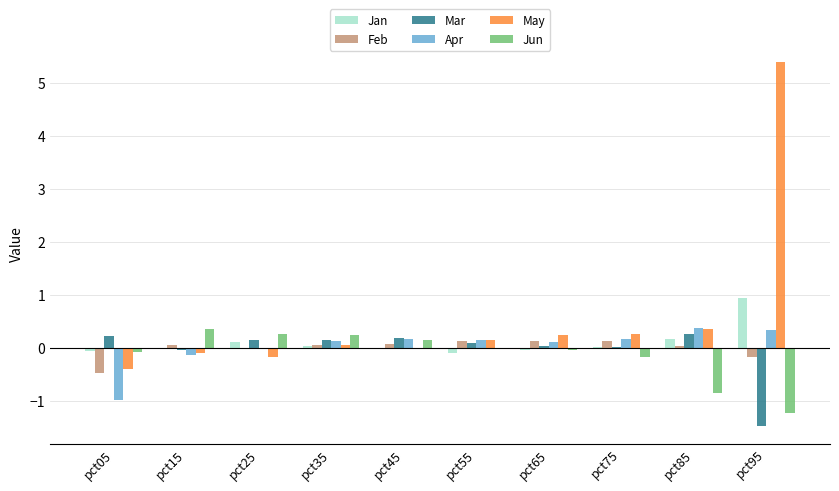

What is the sum of all Jan values?

1.1